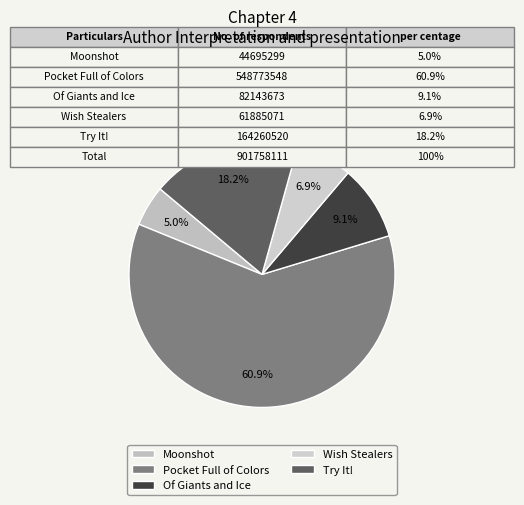

To the nearest percent, what is the combined percentage of Pocket Full of Colors and Wish Stealers?

68%